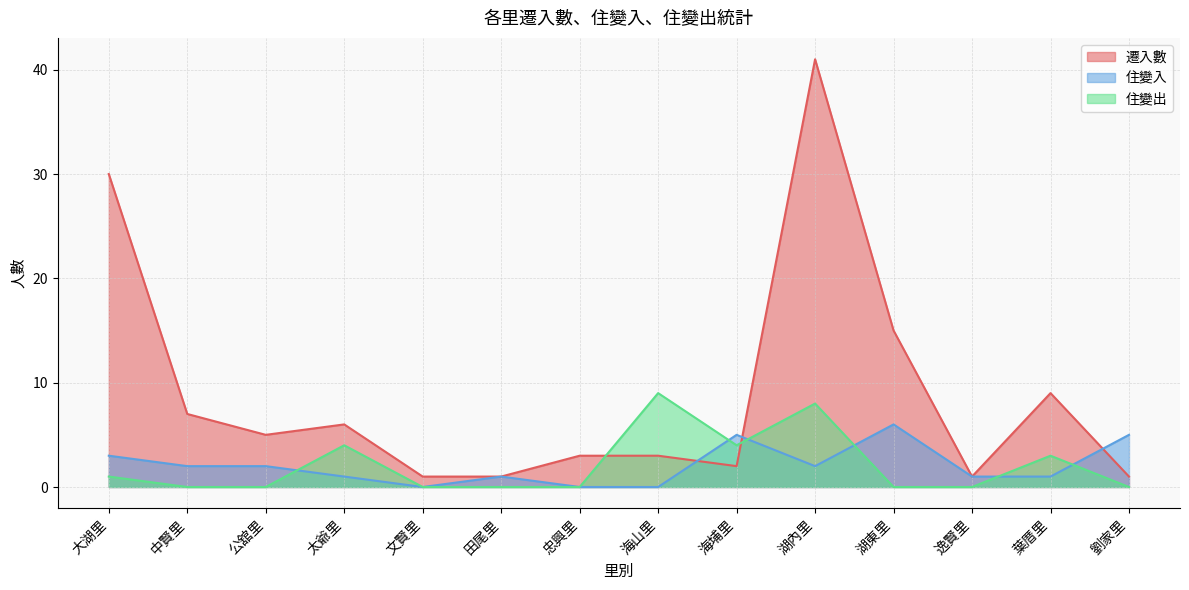

Reading right to left, what are all the values shown in this chart?

遷入數: 劉家里=1	葉厝里=9	逸賢里=1	湖東里=15	湖內里=41	海埔里=2	海山里=3	忠興里=3	田尾里=1	文賢里=1	太爺里=6	公舘里=5	中賢里=7	大湖里=30
住變入: 劉家里=5	葉厝里=1	逸賢里=1	湖東里=6	湖內里=2	海埔里=5	海山里=0	忠興里=0	田尾里=1	文賢里=0	太爺里=1	公舘里=2	中賢里=2	大湖里=3
住變出: 劉家里=0	葉厝里=3	逸賢里=0	湖東里=0	湖內里=8	海埔里=4	海山里=9	忠興里=0	田尾里=0	文賢里=0	太爺里=4	公舘里=0	中賢里=0	大湖里=1